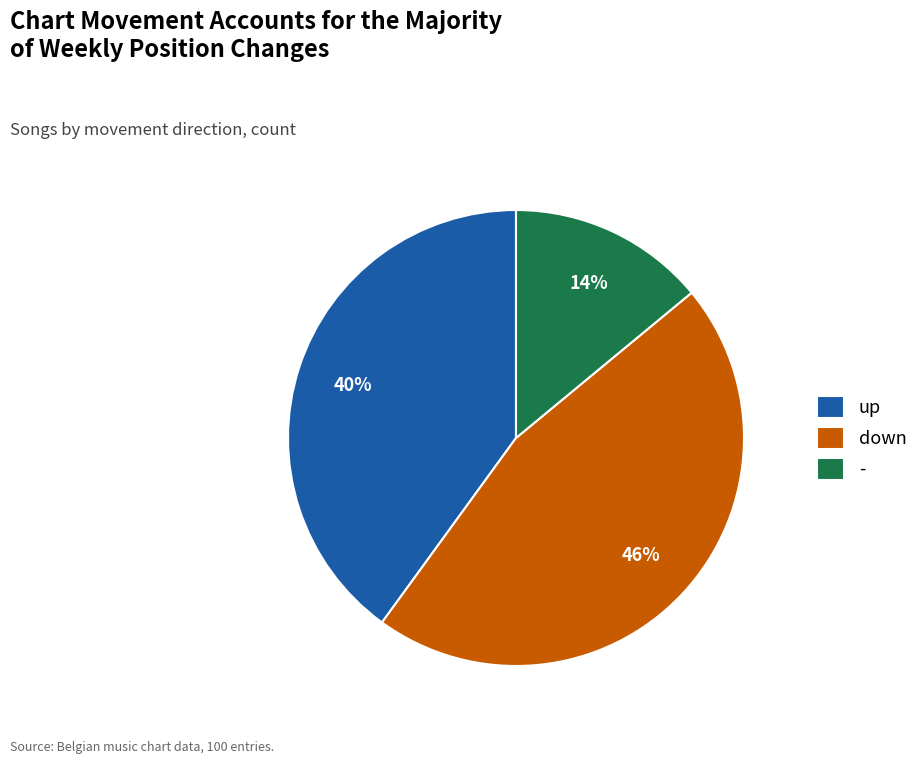

Which category has the biggest portion of the pie?

down